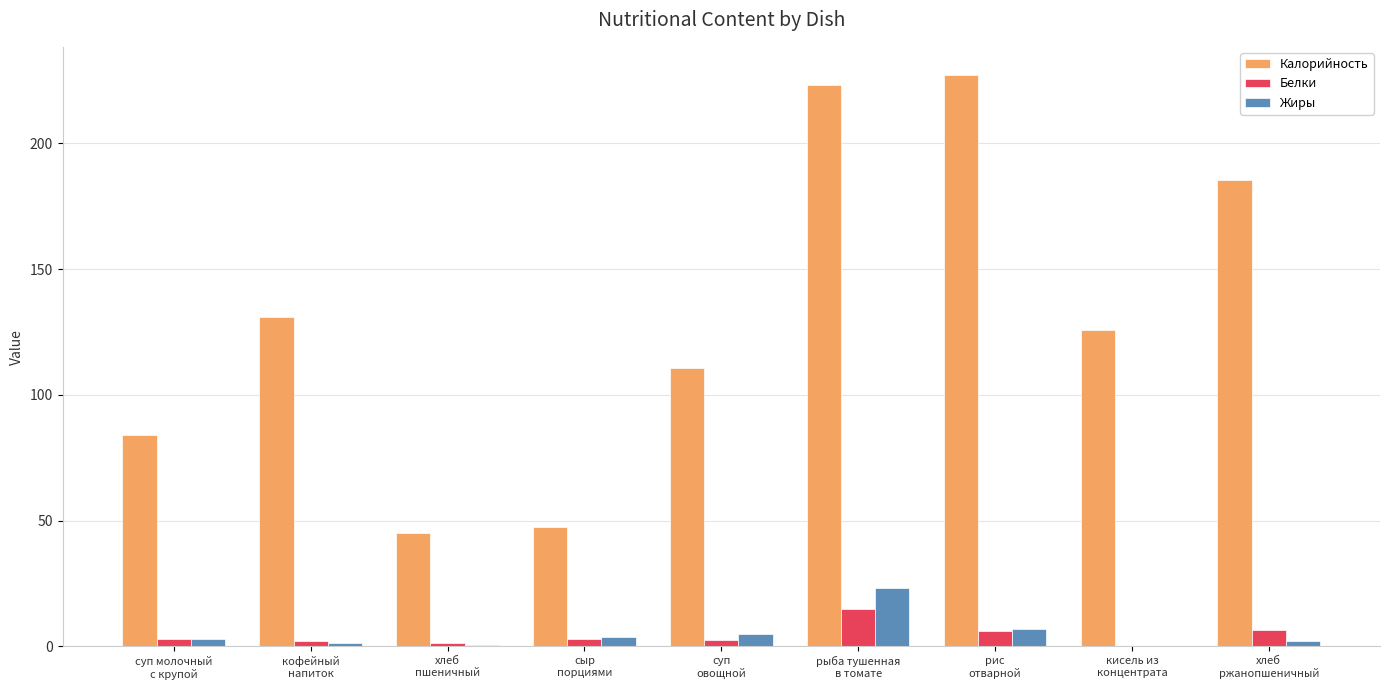

Are the bars grouped side by side (vs. stacked)?

Yes